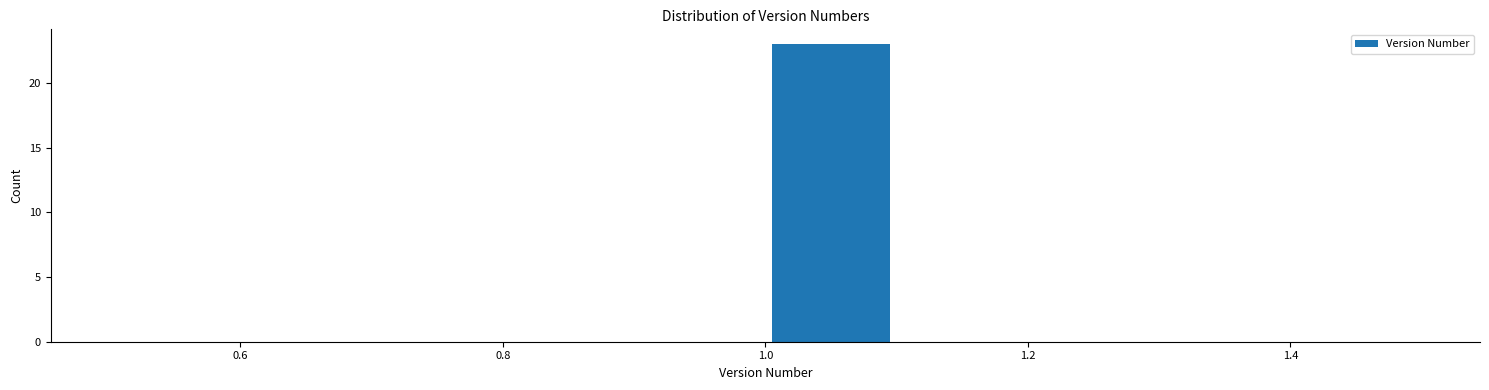

Reading left to right, transcribe this chart: for each bar, give the range it covers on the x-axis and its height. The values are not printed on the chart, so give them approximately, as read against the axis.

0.5 to 0.6: 0
0.6 to 0.7: 0
0.7 to 0.8: 0
0.8 to 0.9: 0
0.9 to 1.0: 0
1.0 to 1.1: 23
1.1 to 1.2: 0
1.2 to 1.3: 0
1.3 to 1.4: 0
1.4 to 1.5: 0